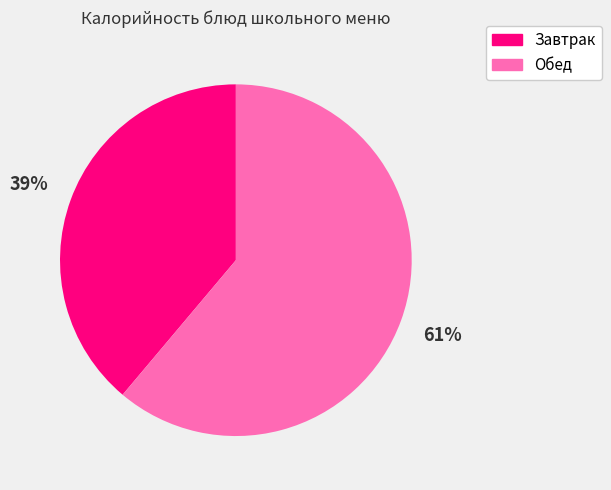

Is there a majority slice in this chart?

Yes